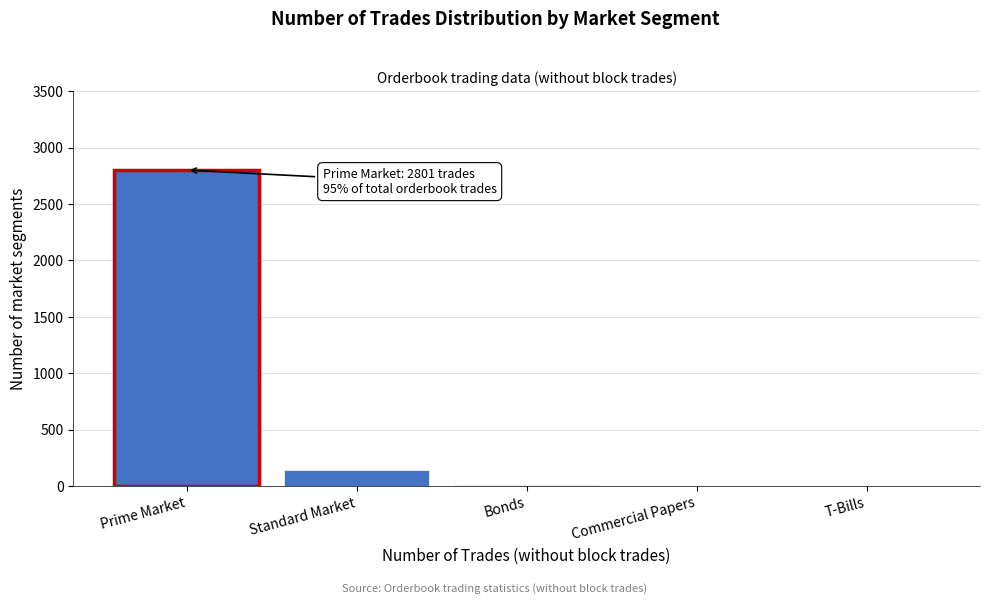

At which label is the value closest to 1400?

Standard Market